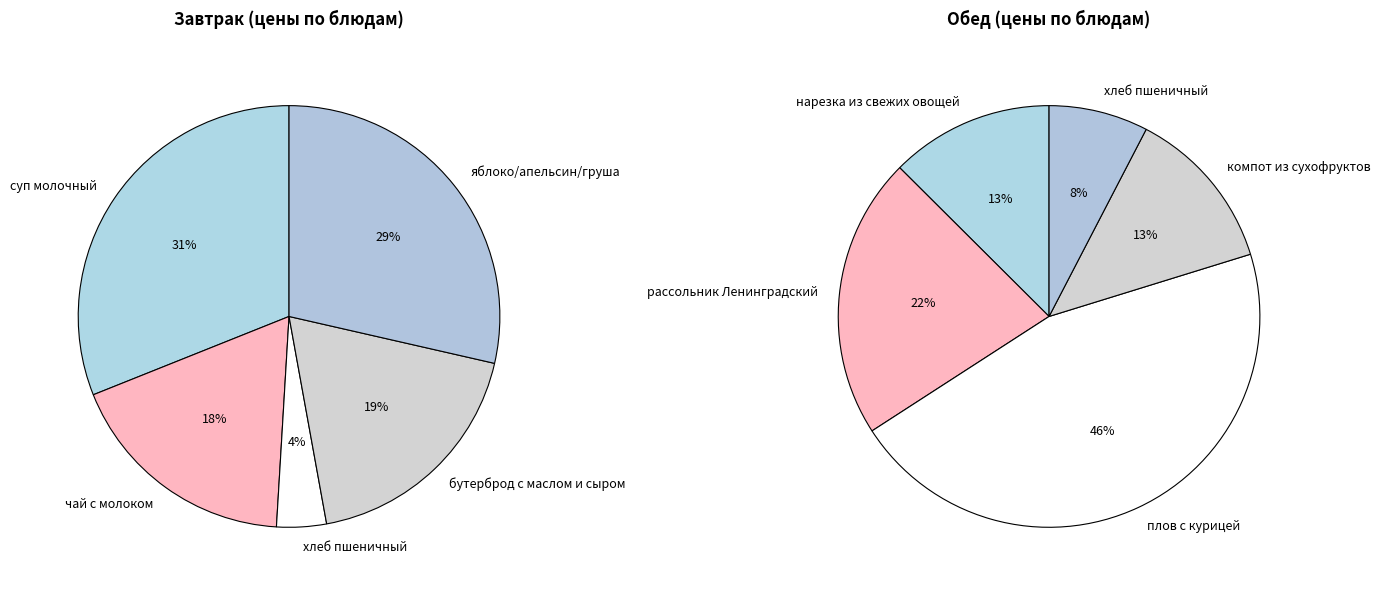

Is there any slice that represents more than half of the pie?

No